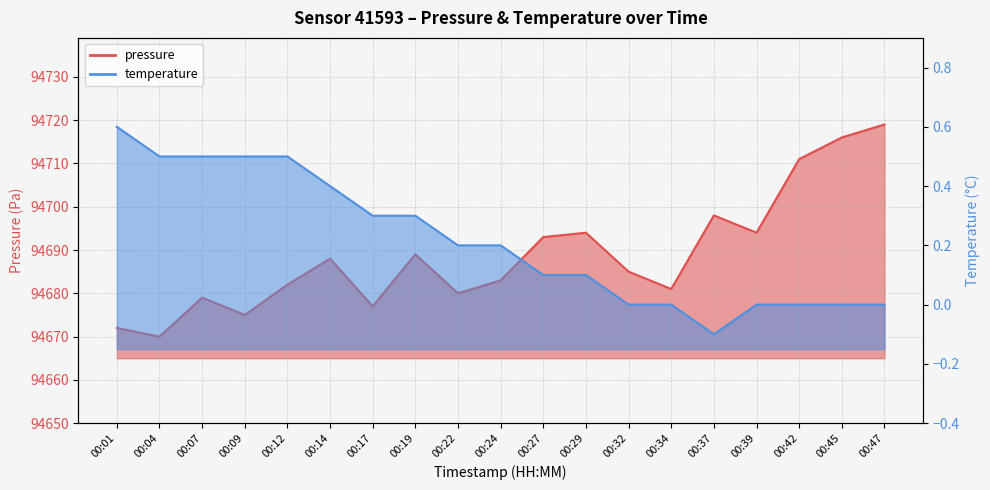

How many data points in pressure are above 94685?

9